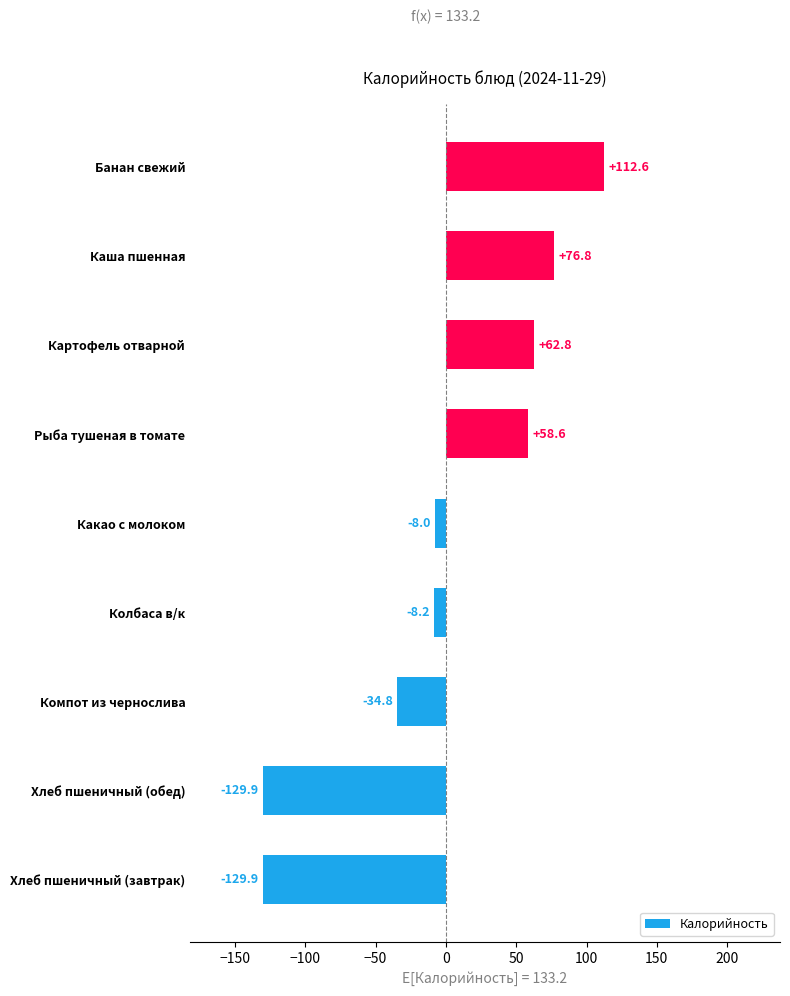

Does the chart contain any negative values?

Yes